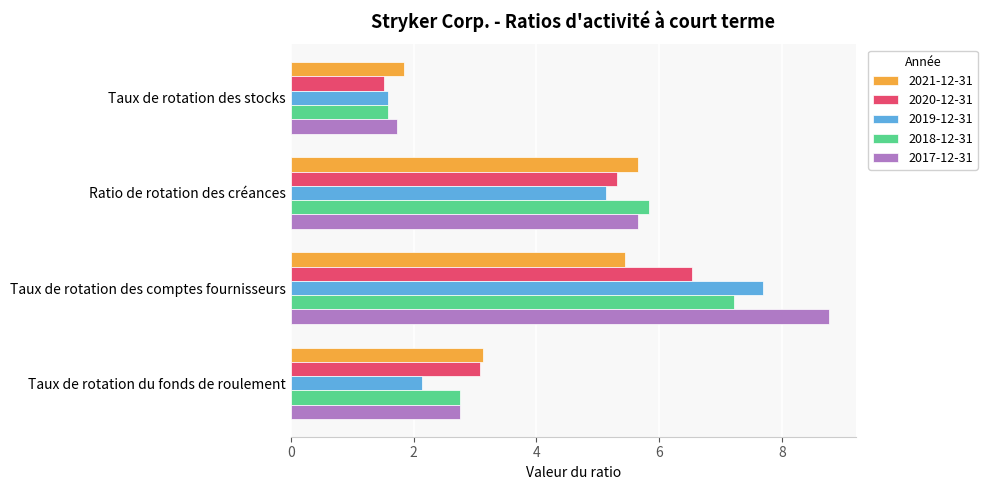

At how many categories does at least one series exceed 3?

3